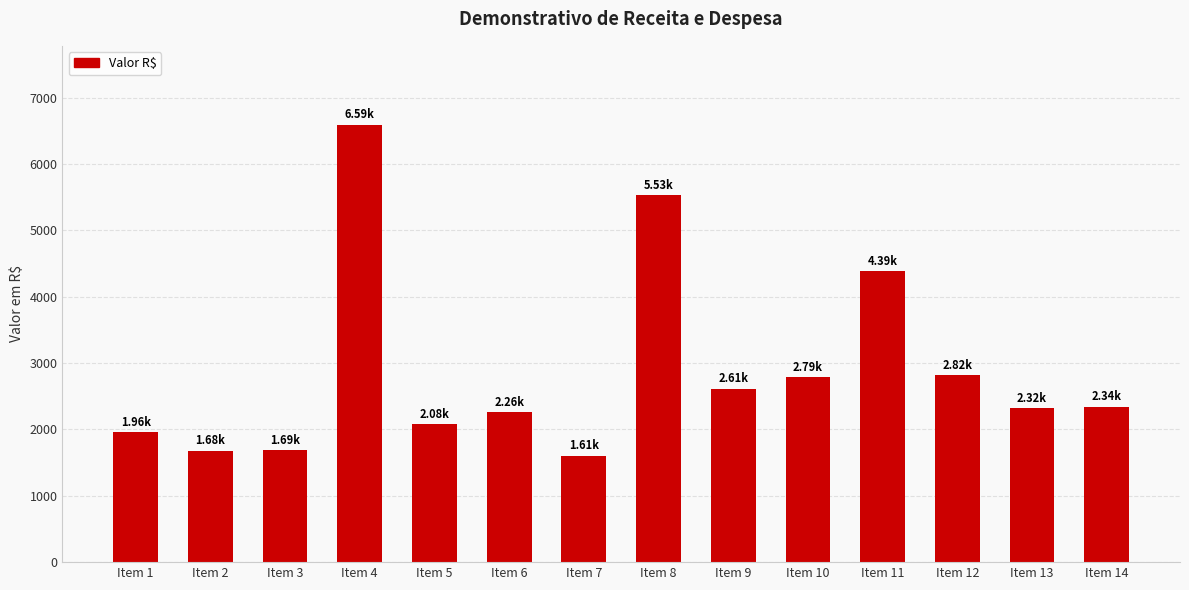

What is the greatest value displayed?

6594.8